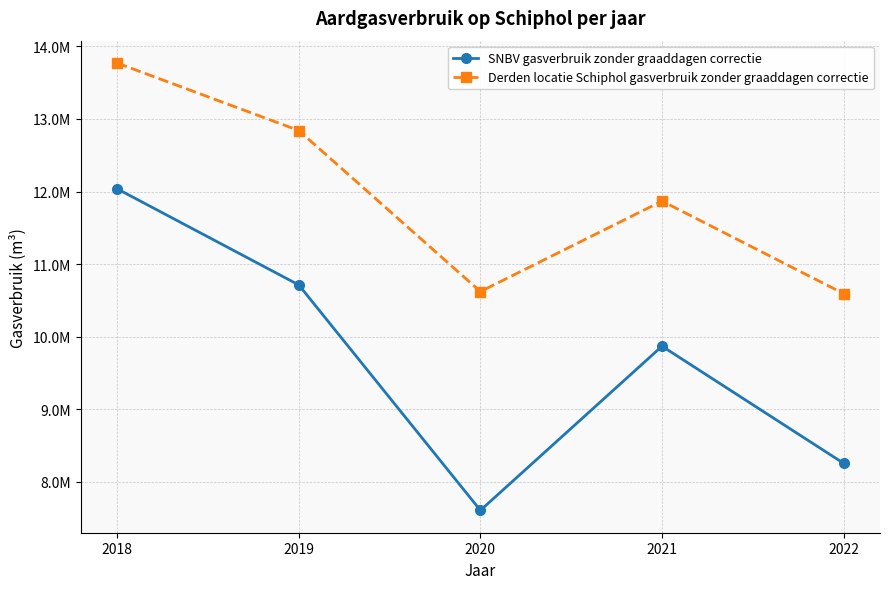

What is the average value of the Derden locatie Schiphol gasverbruik zonder graaddagen correctie series?

11938894.3